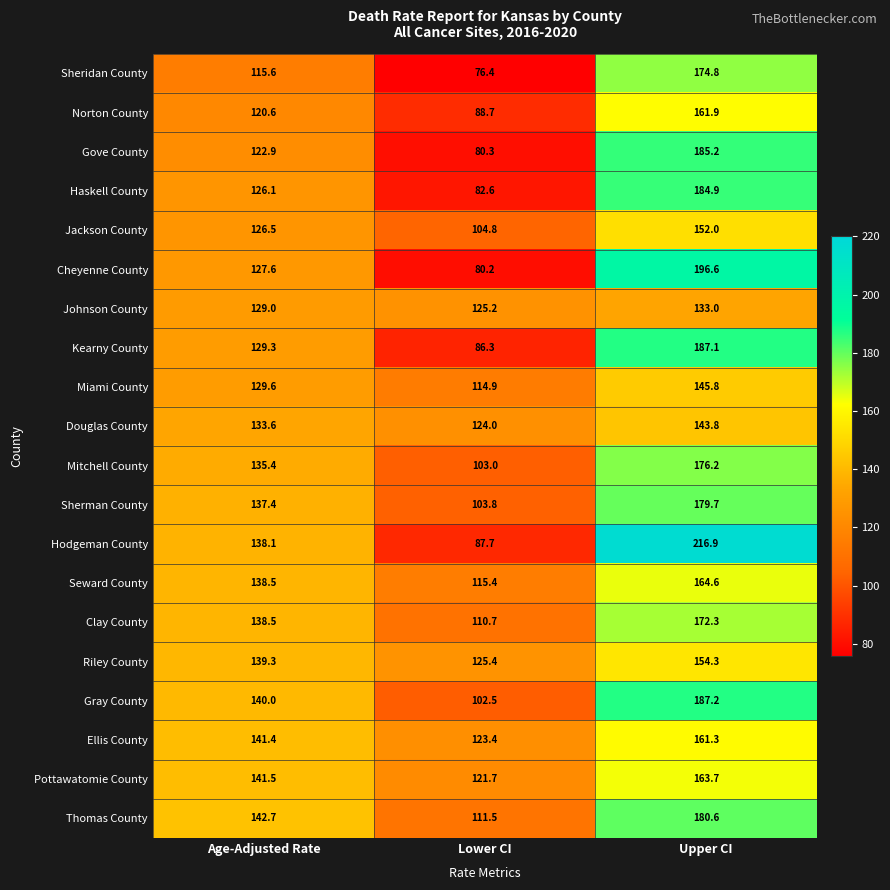

Rank the categories by Douglas County value from highest to lowest.

Upper CI, Age-Adjusted Rate, Lower CI